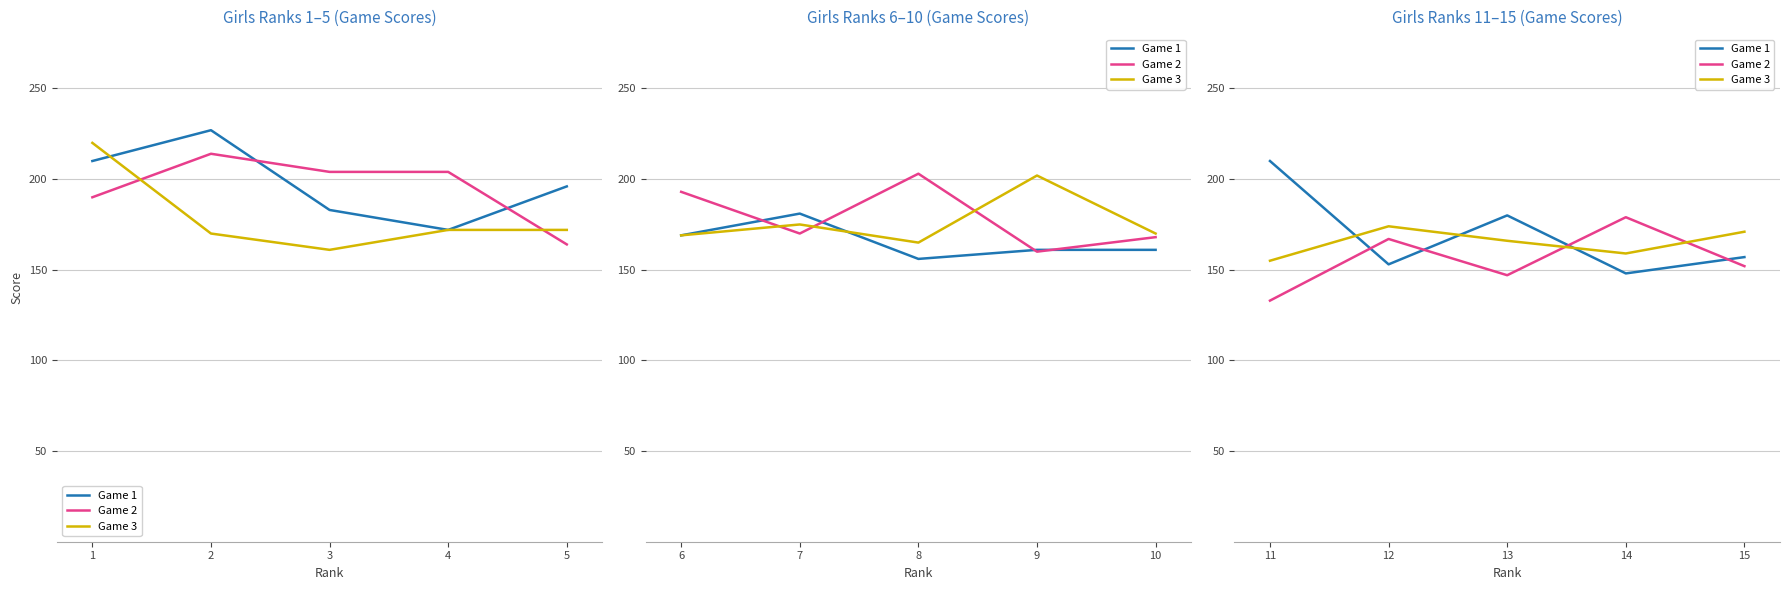

What are all the series names shown in the legend?

Game 1, Game 2, Game 3